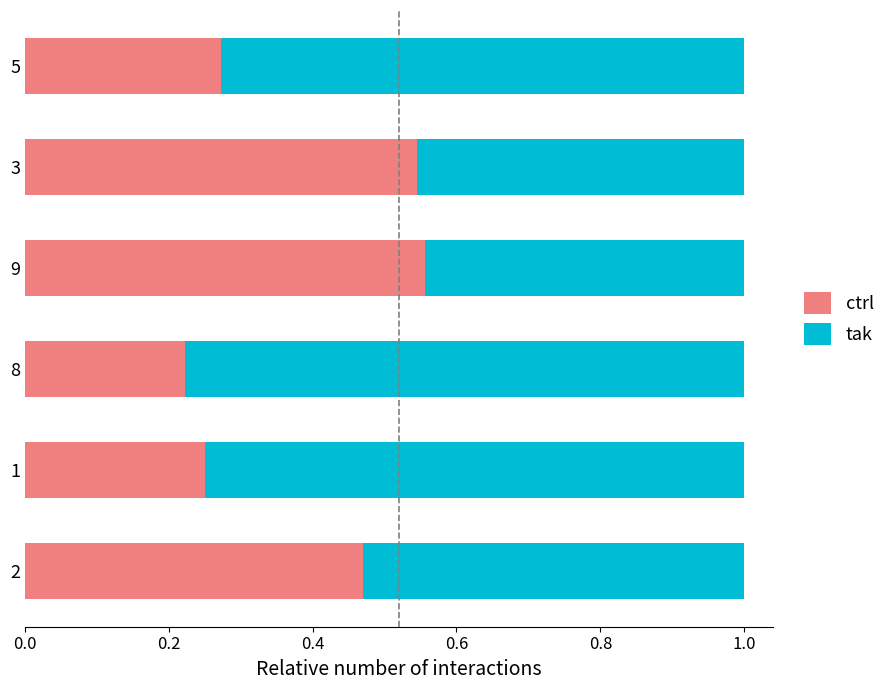

What are all the series names shown in the legend?

ctrl, tak